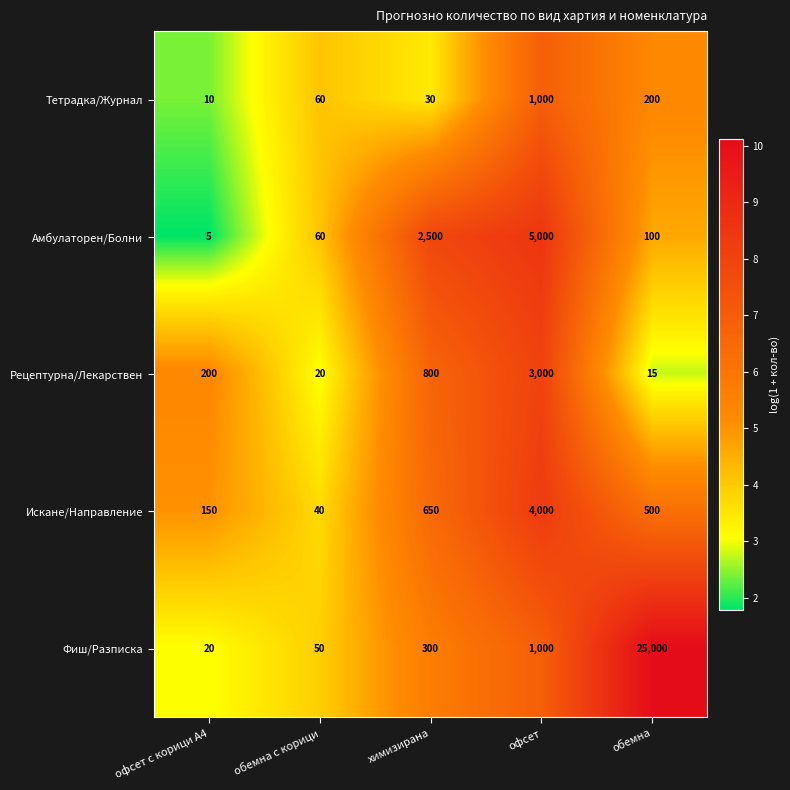

At which label does Амбулаторен/Болни first exceed 100?

химизирана